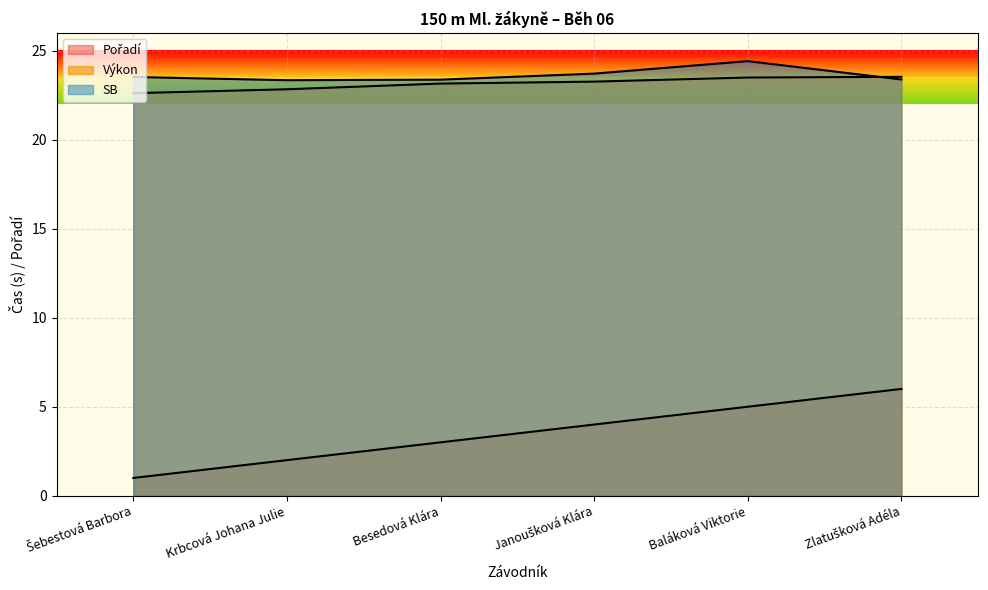

True or false: Pořadí and Výkon cross at least once.

False